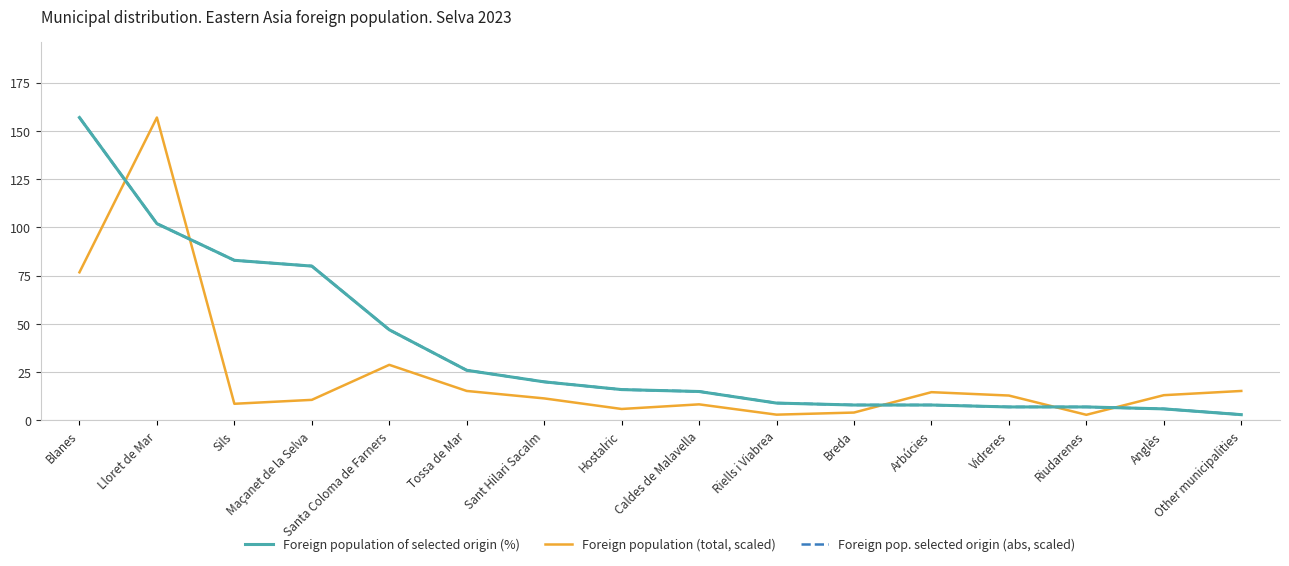

Which series ends up on top after the final intersection of Foreign population (total, scaled) and Foreign population of selected origin (%)?

Foreign population (total, scaled)